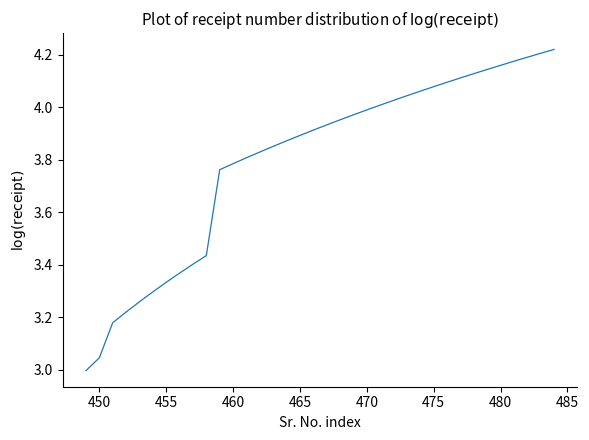

What is the difference between the maximum and minimum values?

1.2